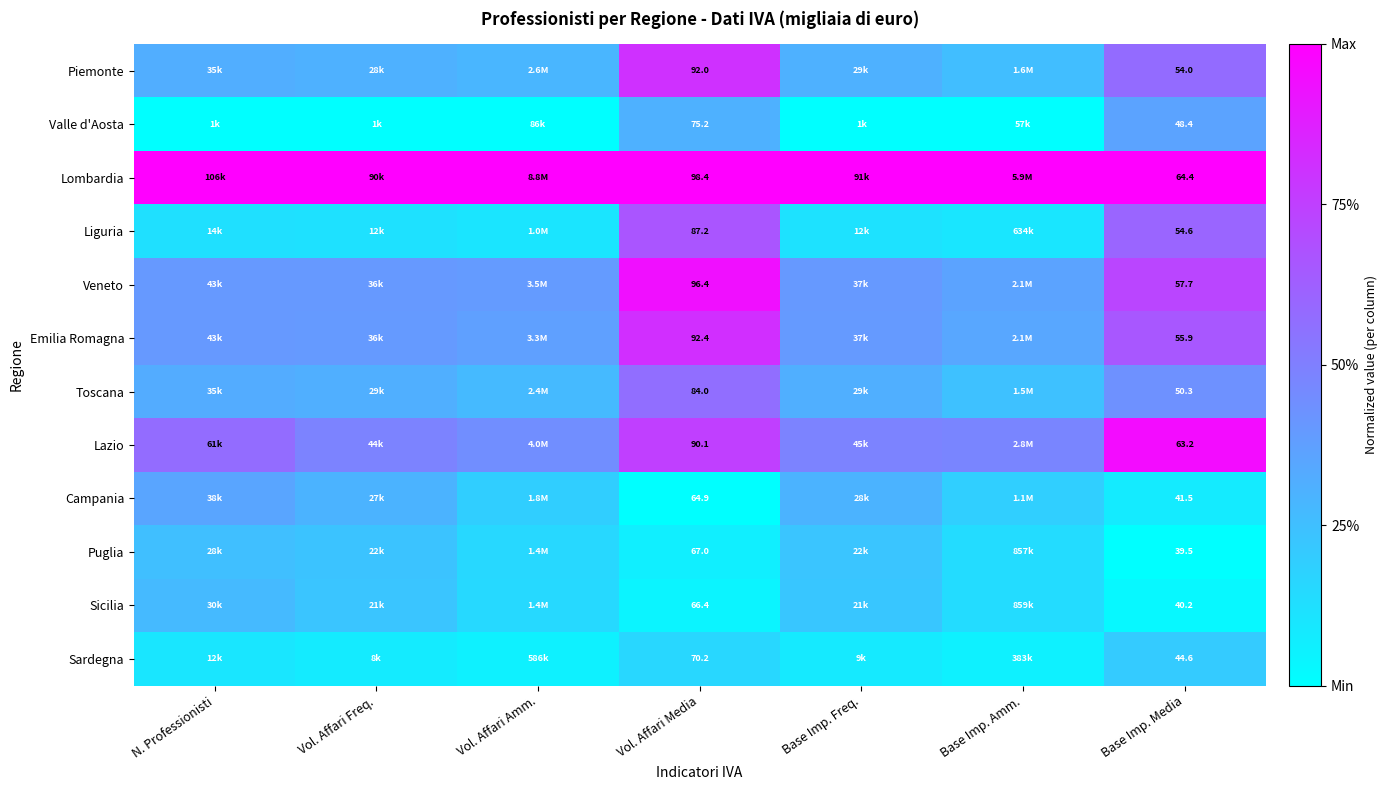

Rank the categories by Piemonte value from lowest to highest.

Base Imp. Amm., Vol. Affari Amm., Base Imp. Freq., Vol. Affari Freq., N. Professionisti, Base Imp. Media, Vol. Affari Media